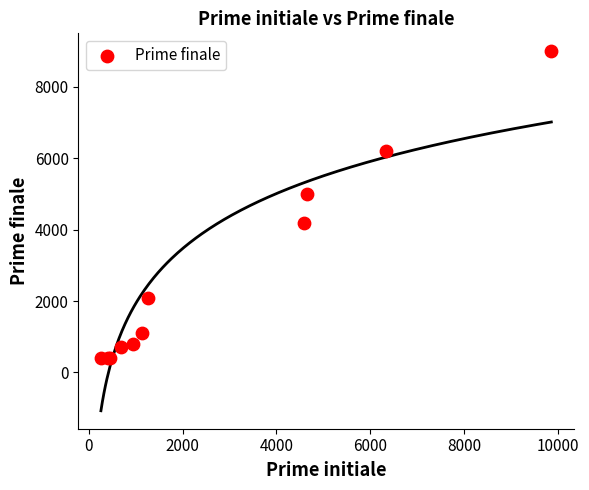

What Y value in the scatter plot is closest to 4700?

5000